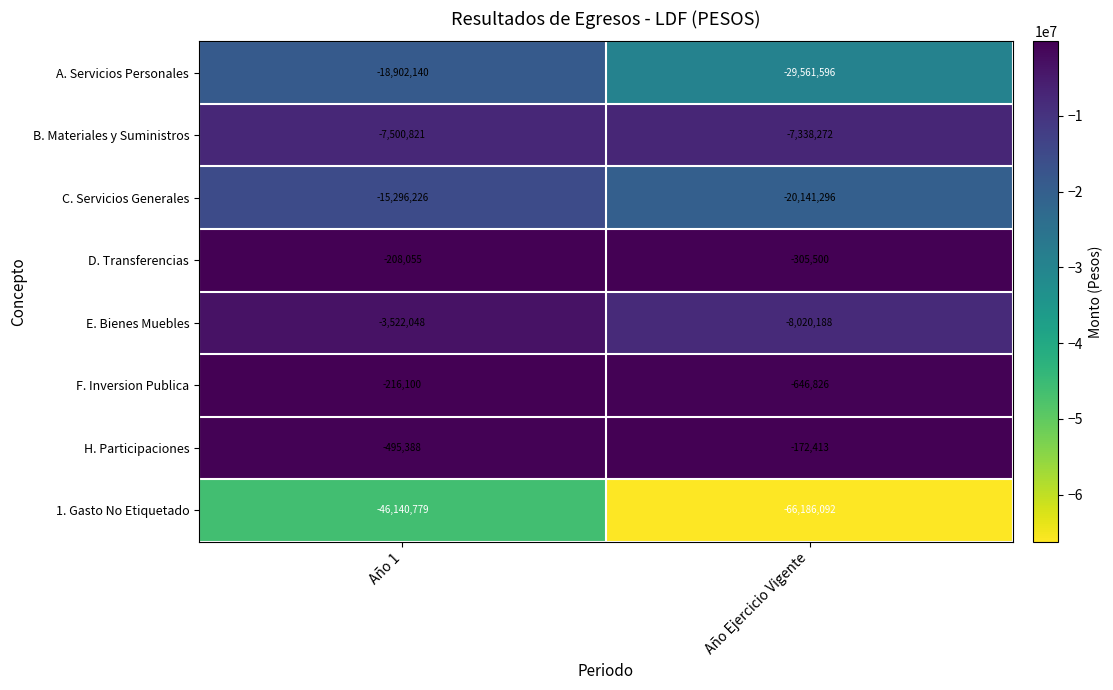

What is the difference between the maximum and minimum values in the B. Materiales y Suministros series?

162549